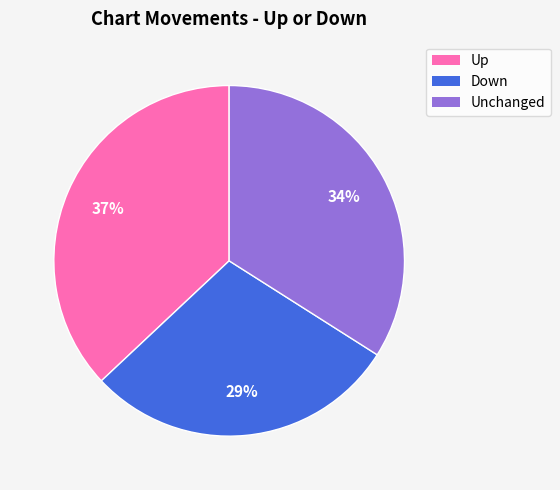

Which has a higher value, Down or Unchanged?

Unchanged